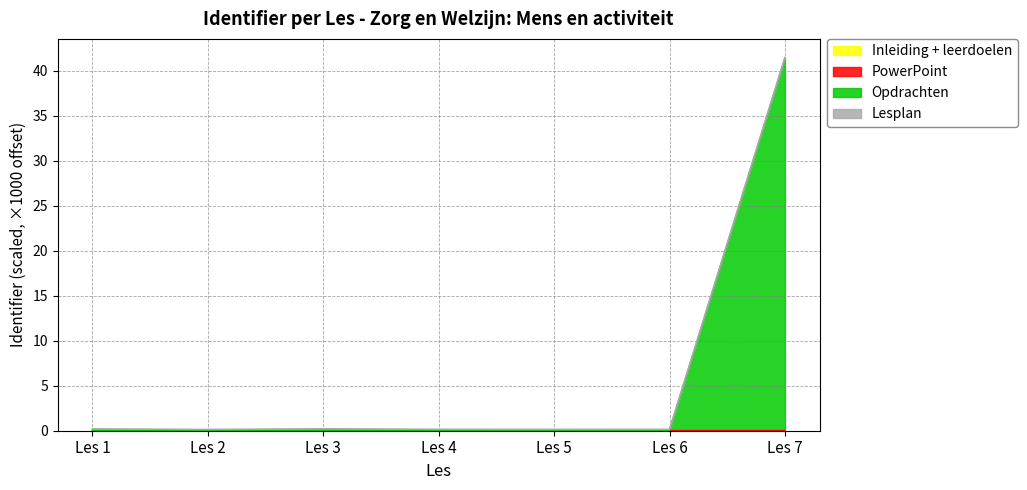

Reading left to right, transcribe all the data shown in this chart.

Inleiding + leerdoelen: Les 1=0.0	Les 2=0.0	Les 3=0.0	Les 4=0.0	Les 5=0.0	Les 6=0.0	Les 7=0.0
PowerPoint: Les 1=0.0	Les 2=0.0	Les 3=0.0	Les 4=0.0	Les 5=0.0	Les 6=0.0	Les 7=0.0
Opdrachten: Les 1=0.0	Les 2=0.0	Les 3=0.0	Les 4=0.0	Les 5=0.0	Les 6=0.0	Les 7=41.4